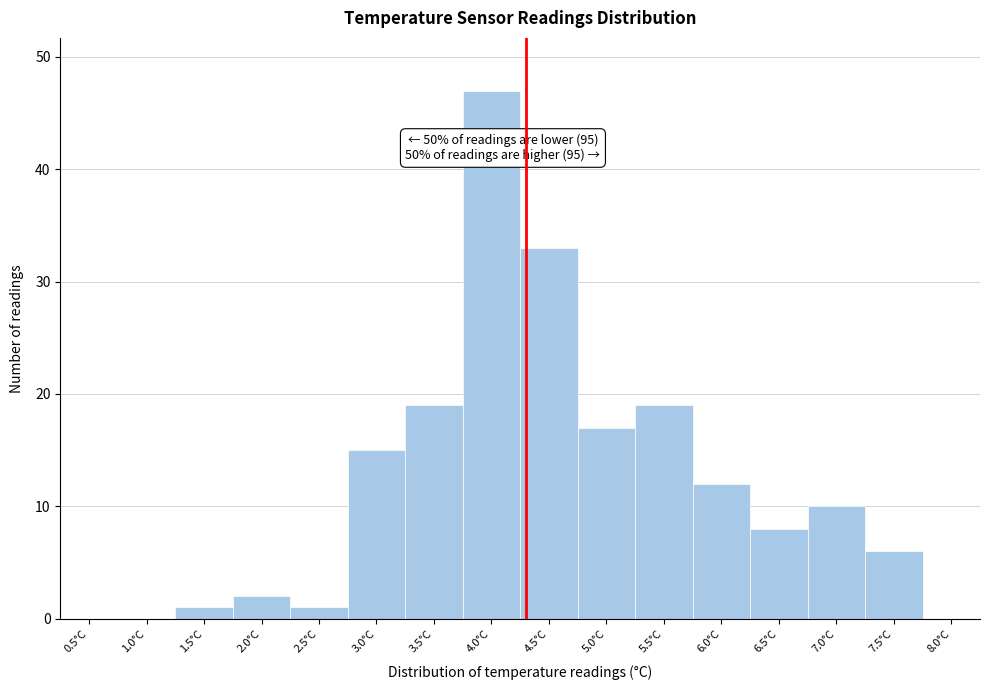

Reading left to right, what are all the values shown in this chart?

0.5°C=0	1.0°C=0	1.5°C=1	2.0°C=2	2.5°C=1	3.0°C=15	3.5°C=19	4.0°C=47	4.5°C=33	5.0°C=17	5.5°C=19	6.0°C=12	6.5°C=8	7.0°C=10	7.5°C=6	8.0°C=0